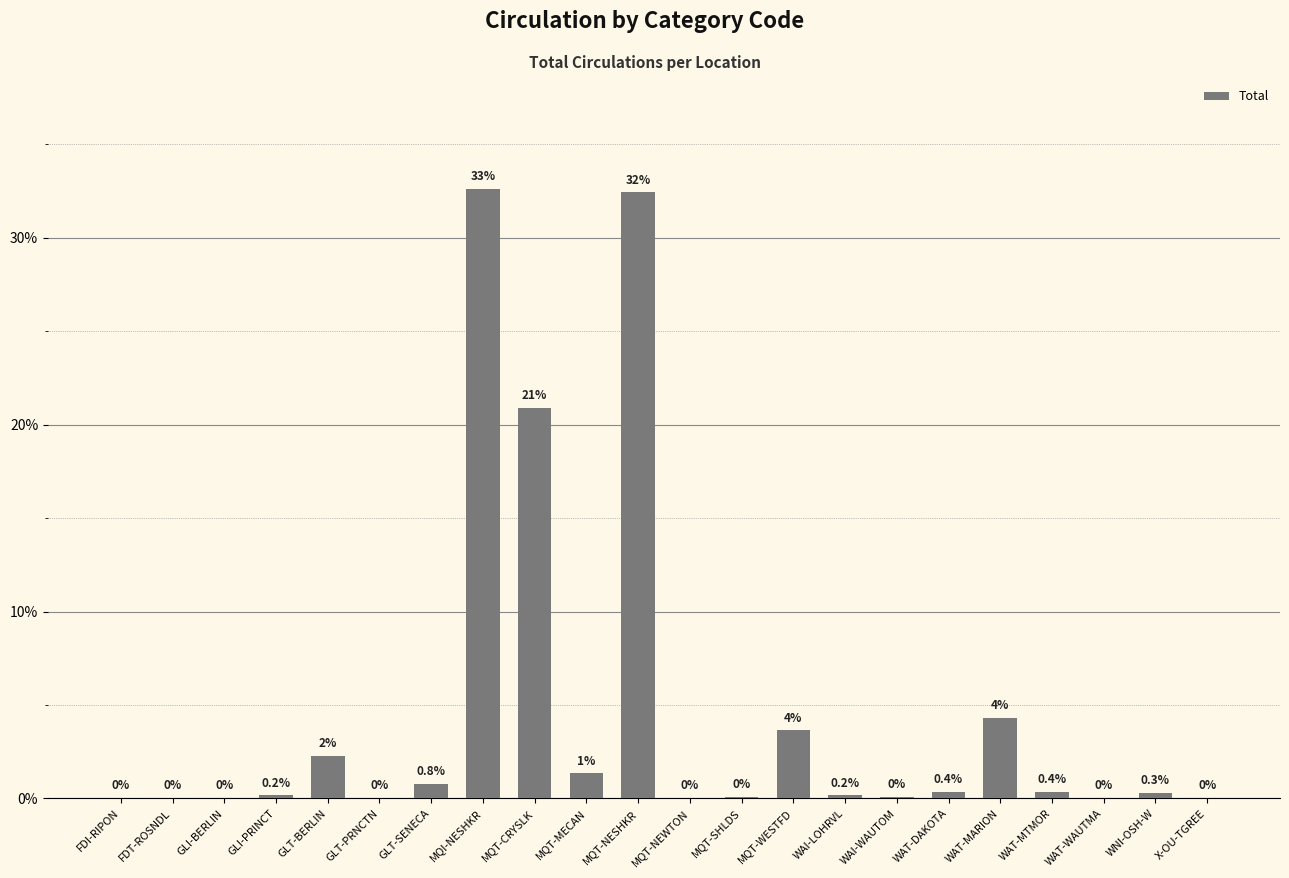

Is it true that the value at FDI-RIPON is 0.0?

True